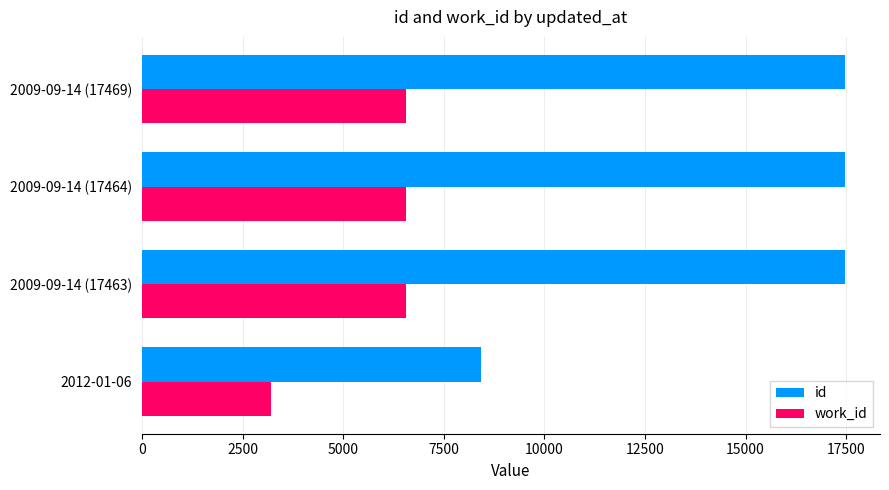

What is the average value of the work_id series?

5730